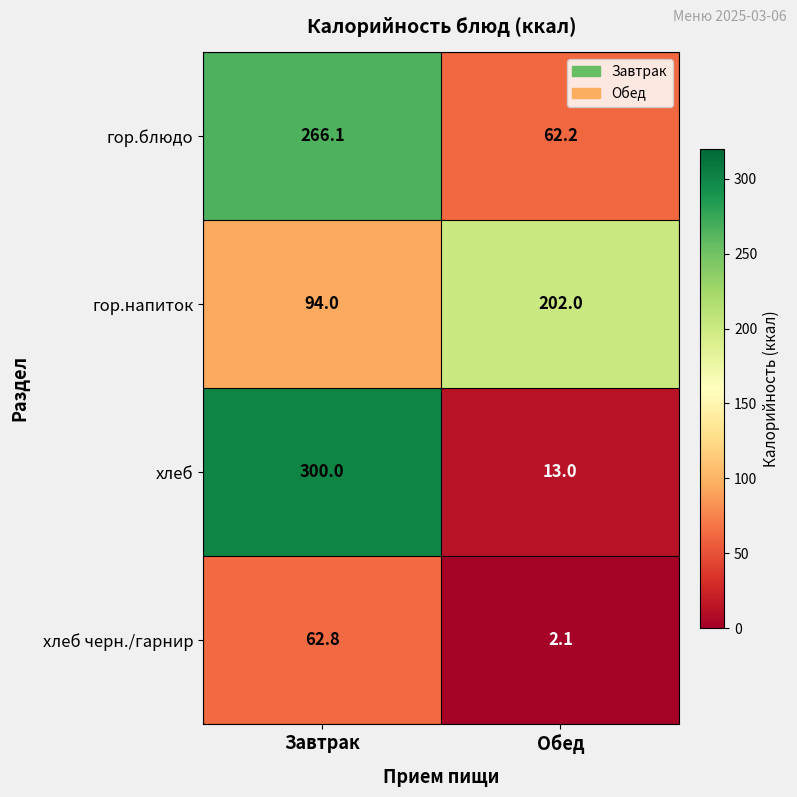

What is the difference between the highest and lowest values at Обед?

199.9